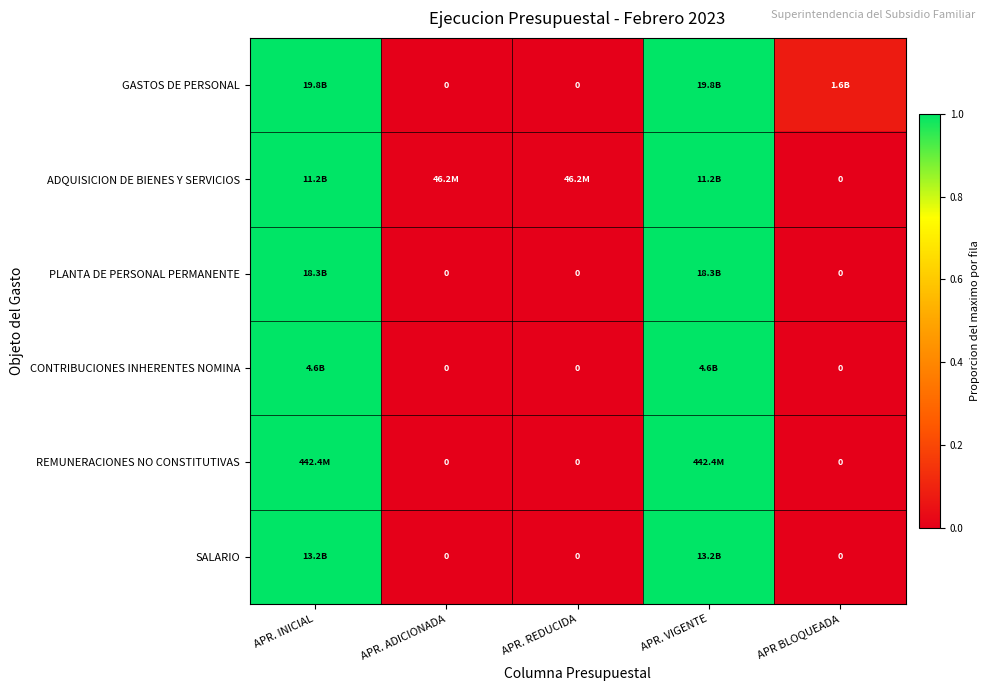

Count the number of data series in this chart.

6